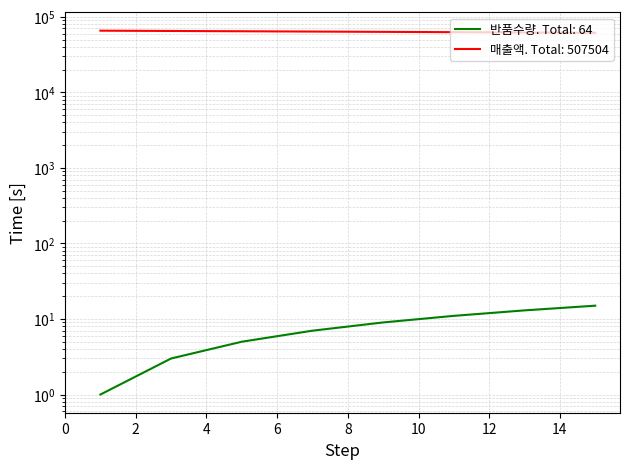

What is the minimum value for 반품수량?

1